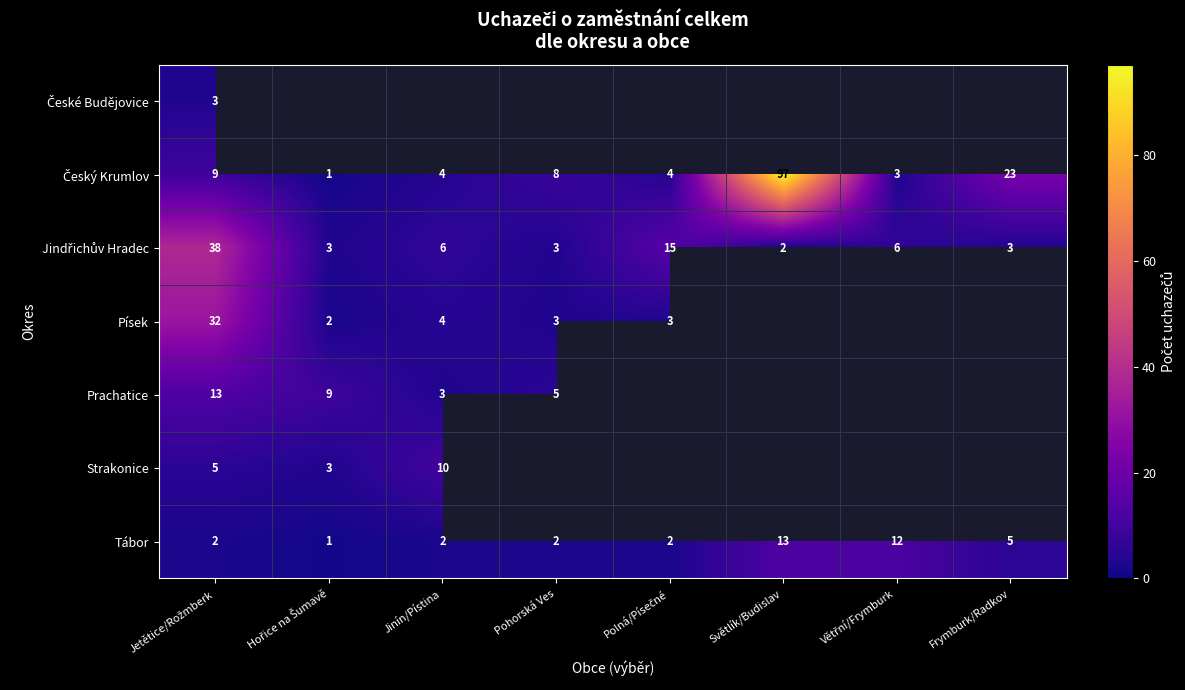

Between Jetětice/Rožmberk and Větřní/Frymburk, which is larger?

Větřní/Frymburk